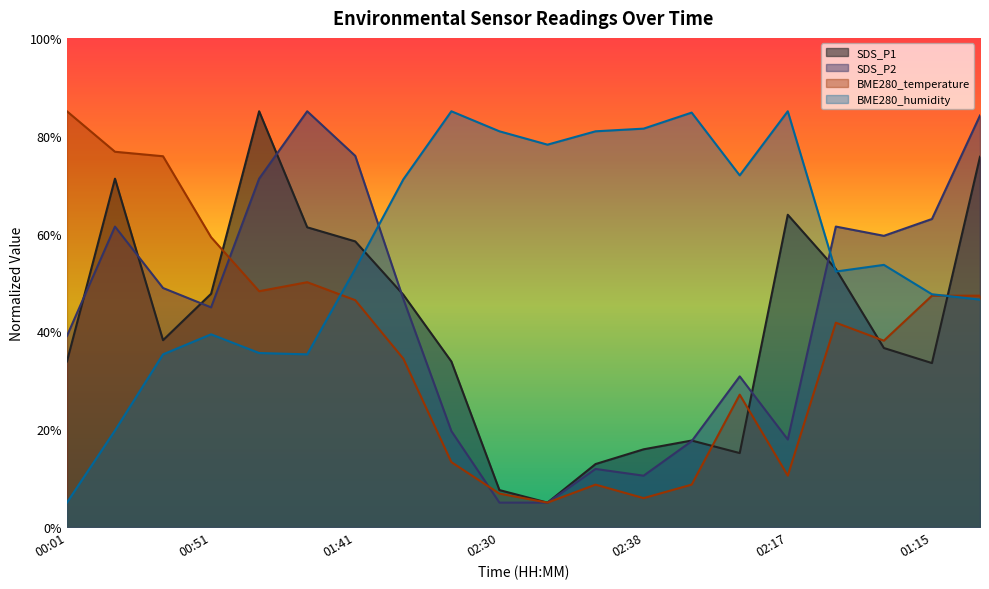

After their last crossing, which series has the higher values: SDS_P1 or SDS_P2?

SDS_P2